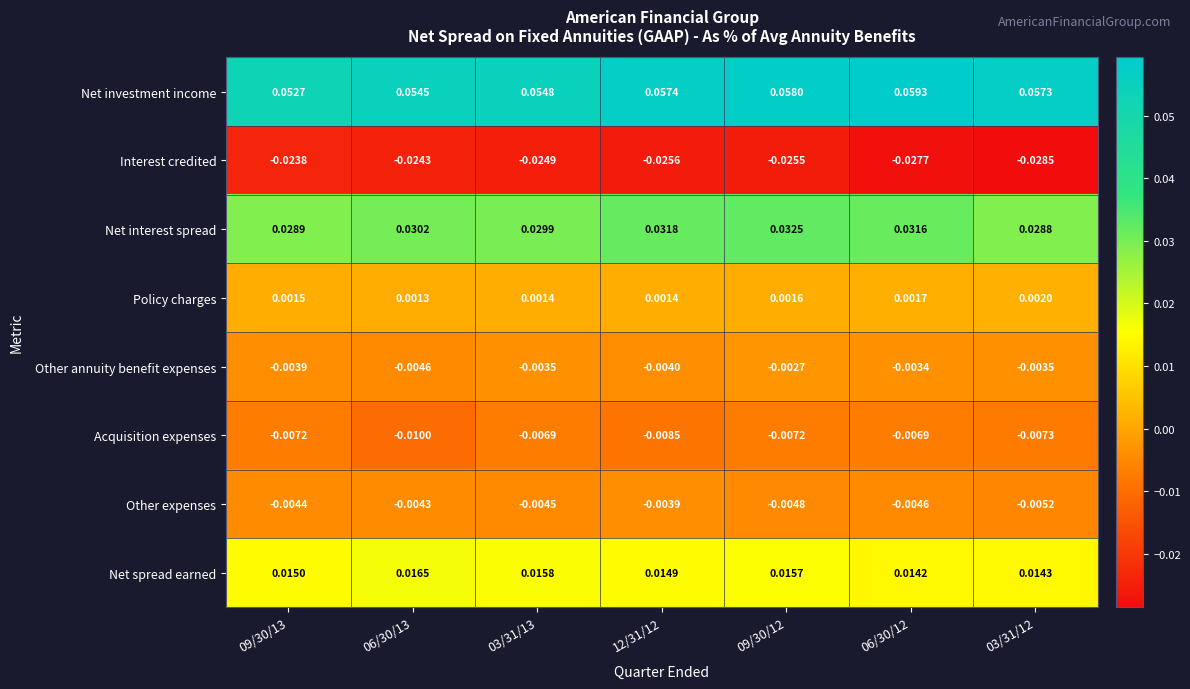

Between 06/30/13 and 06/30/12, which series saw the biggest shift?

Net investment income